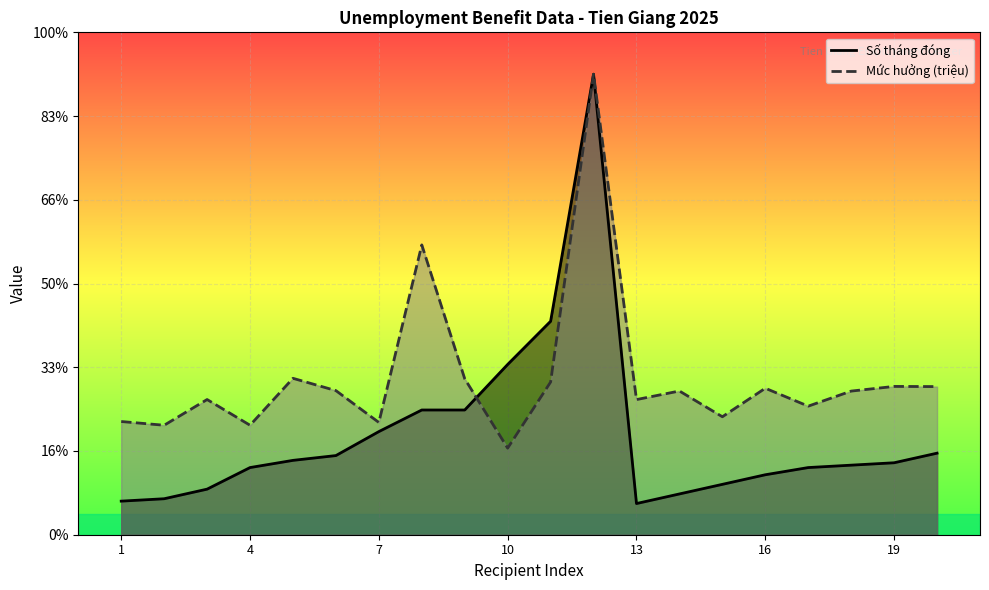

The Số tháng đóng series shows 1.6 at 17. True or false?

True